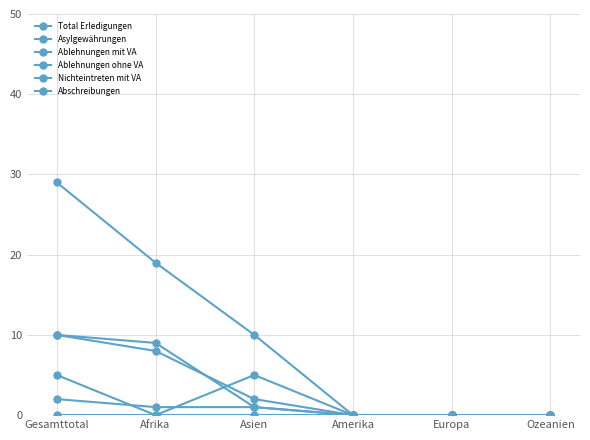

Is this an area chart (filled region under the line)?

No